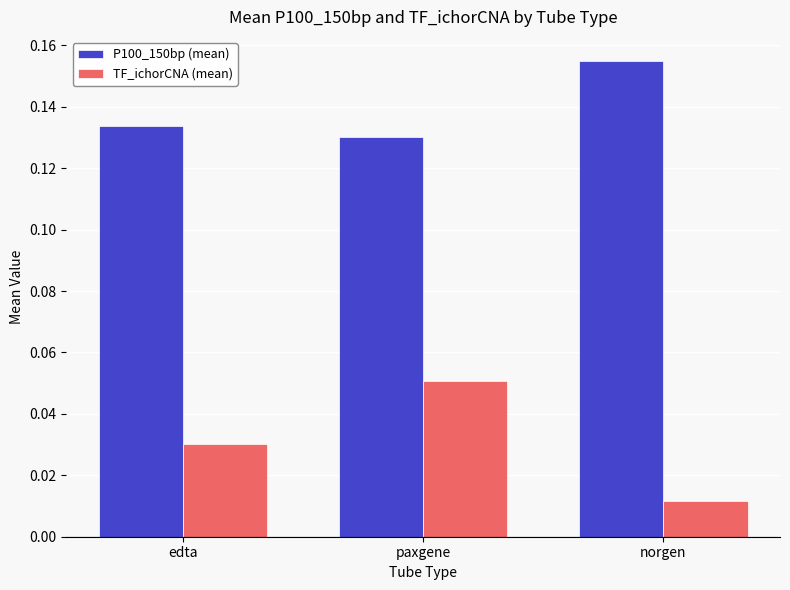

Rank the series by their maximum value, from highest to lowest.

P100_150bp (mean), TF_ichorCNA (mean)